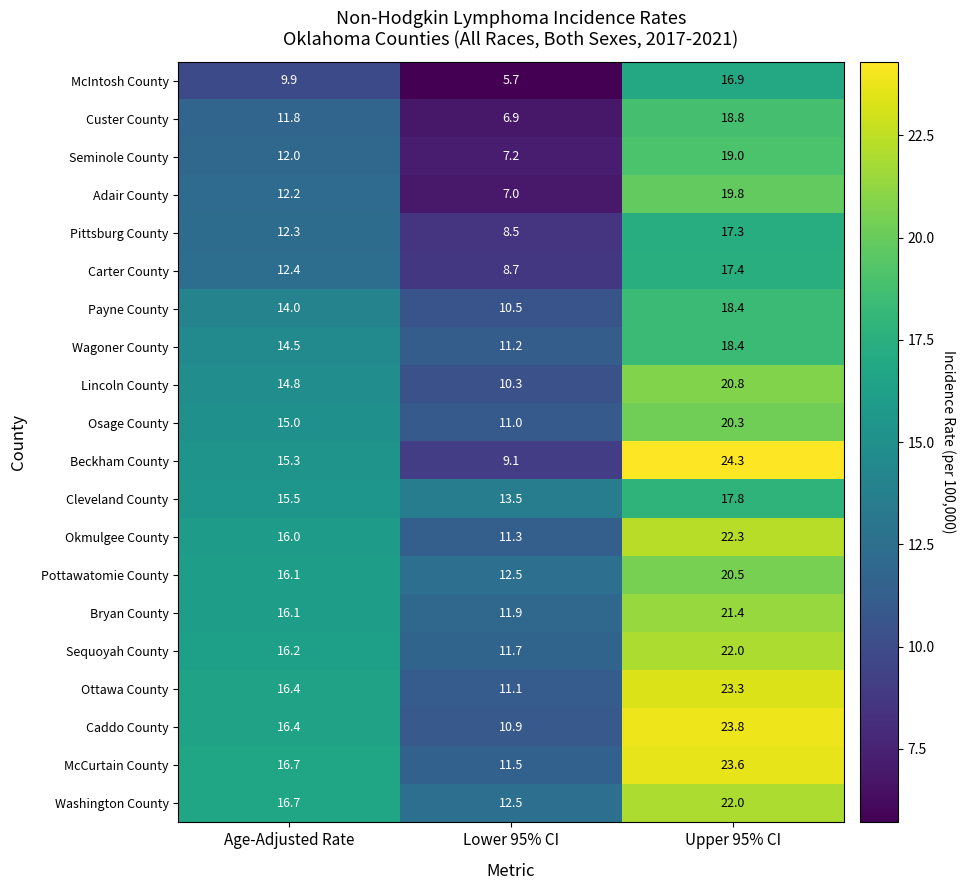

The value of Lincoln County at Lower 95% CI is 10.3. True or false?

True